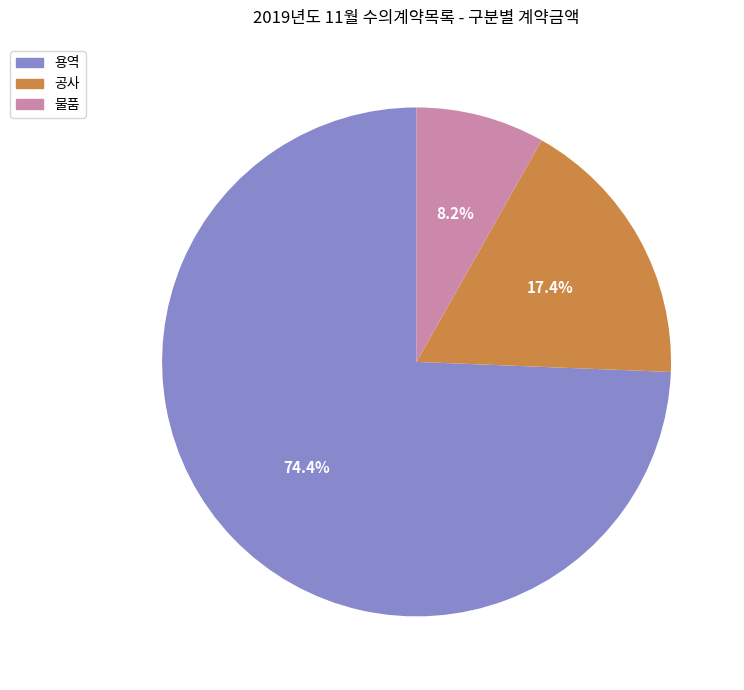

Does any single category account for the majority?

Yes